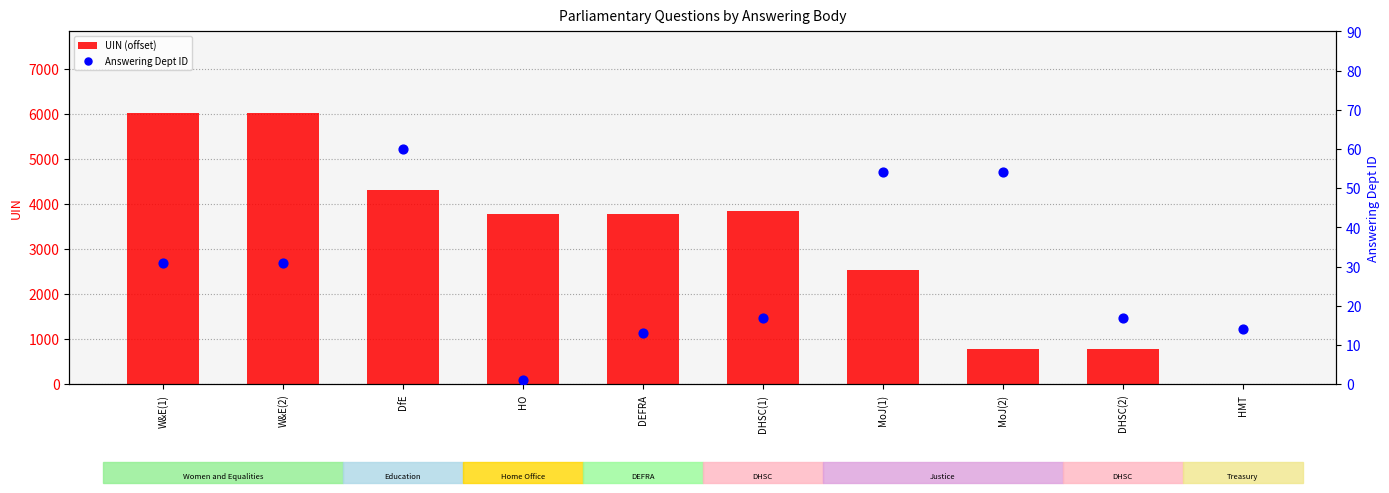

Which series contains the highest Y value?

UIN (offset)